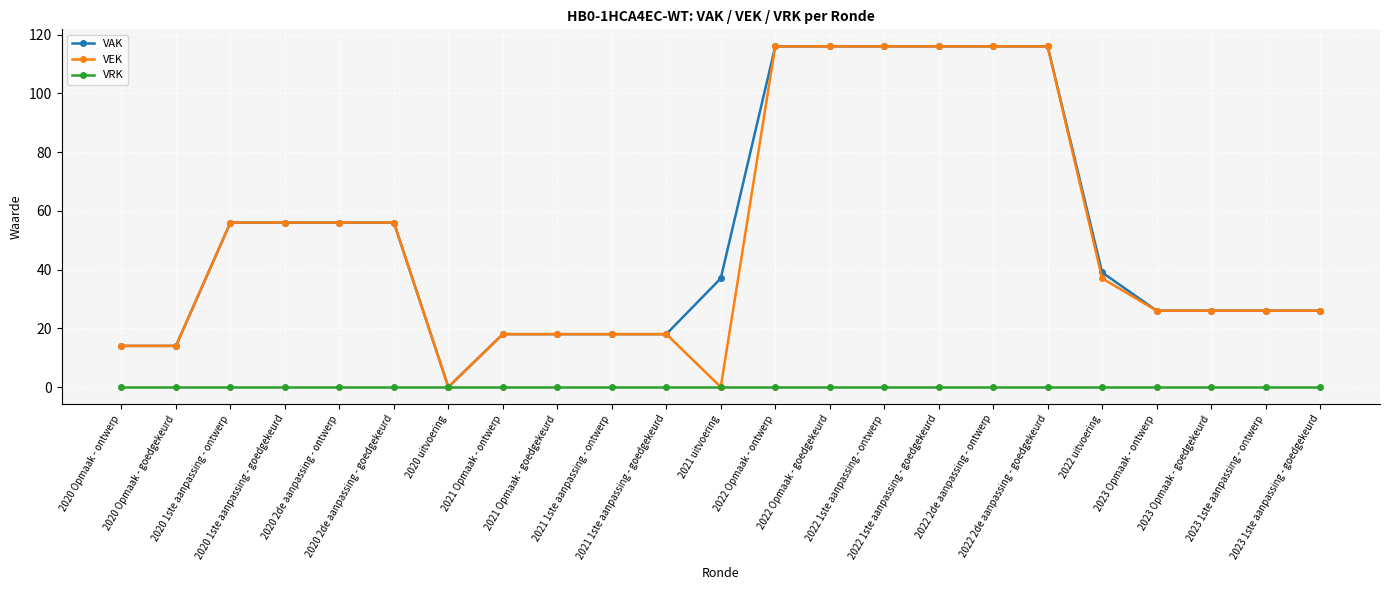

How many values in VAK are above zero?

22